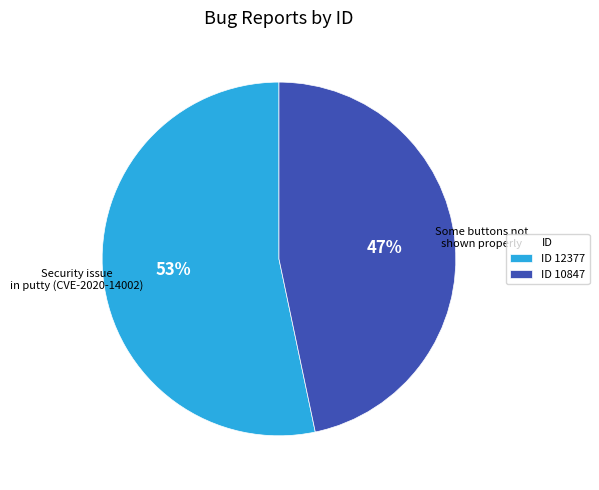

What percentage is the ID 10847 slice, to the nearest percent?

47%